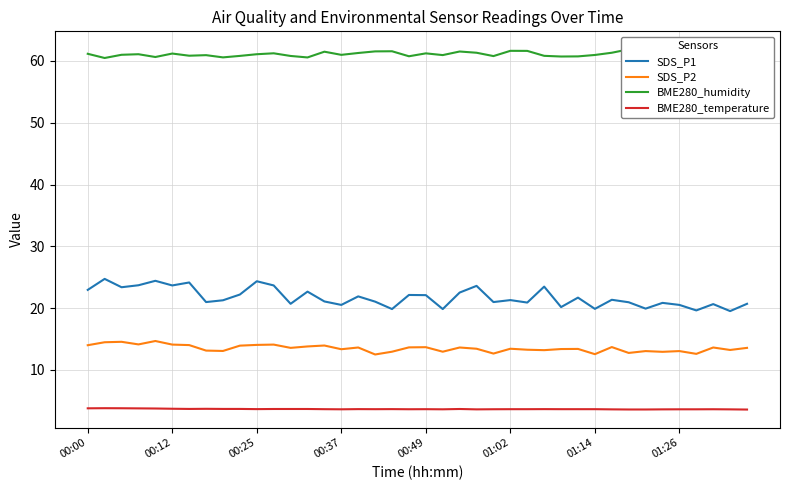

How many lines are shown in the chart?

4